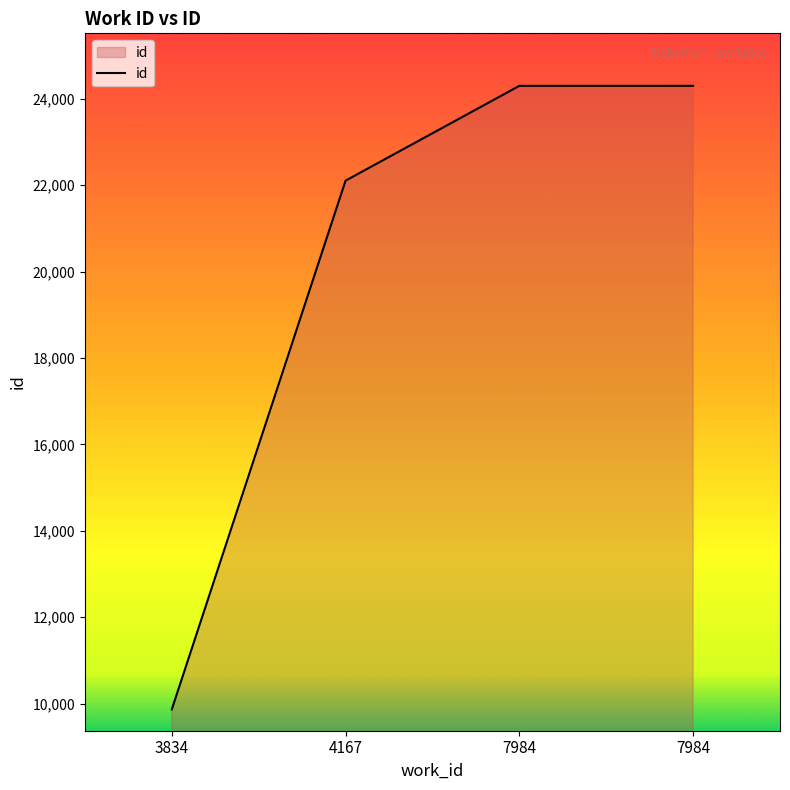

Does the chart display data point markers on the line(s)?

No